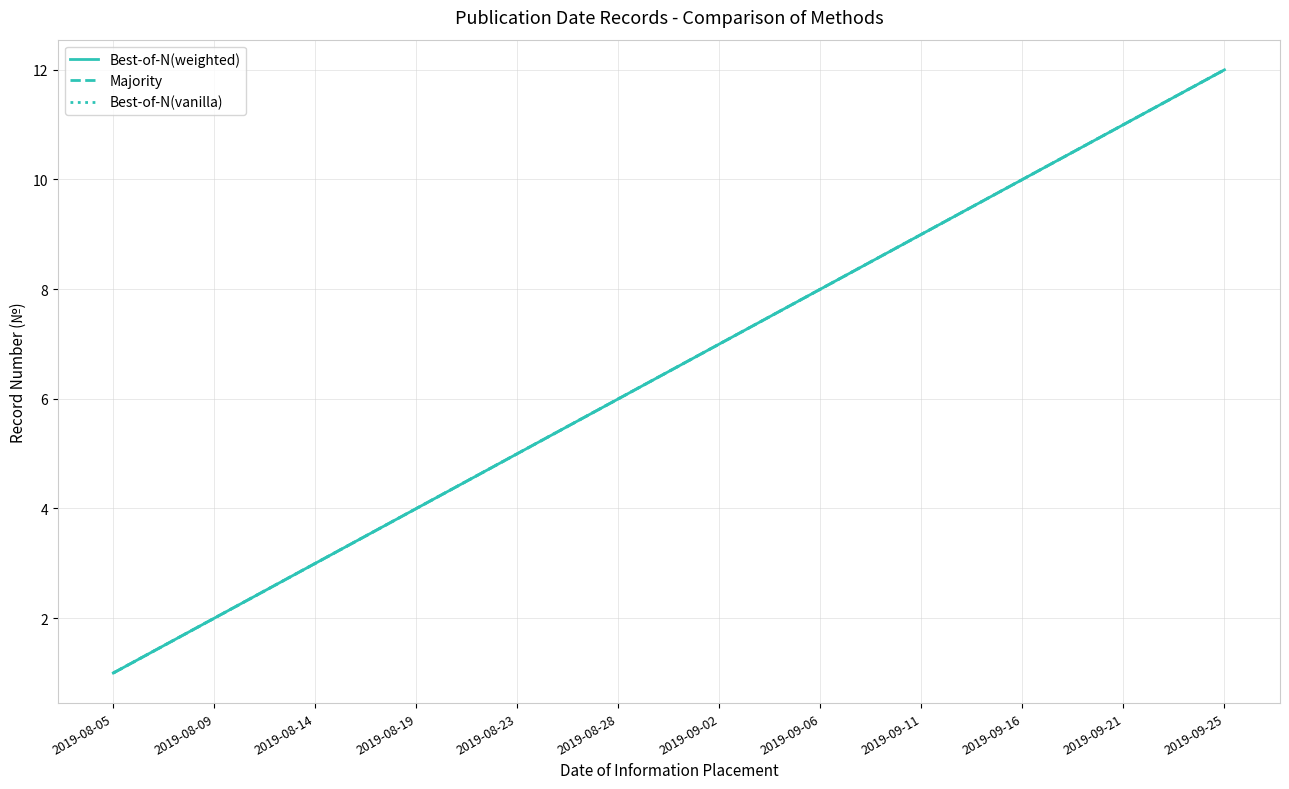

What is the label of the 3rd point from the right?

2019-09-16